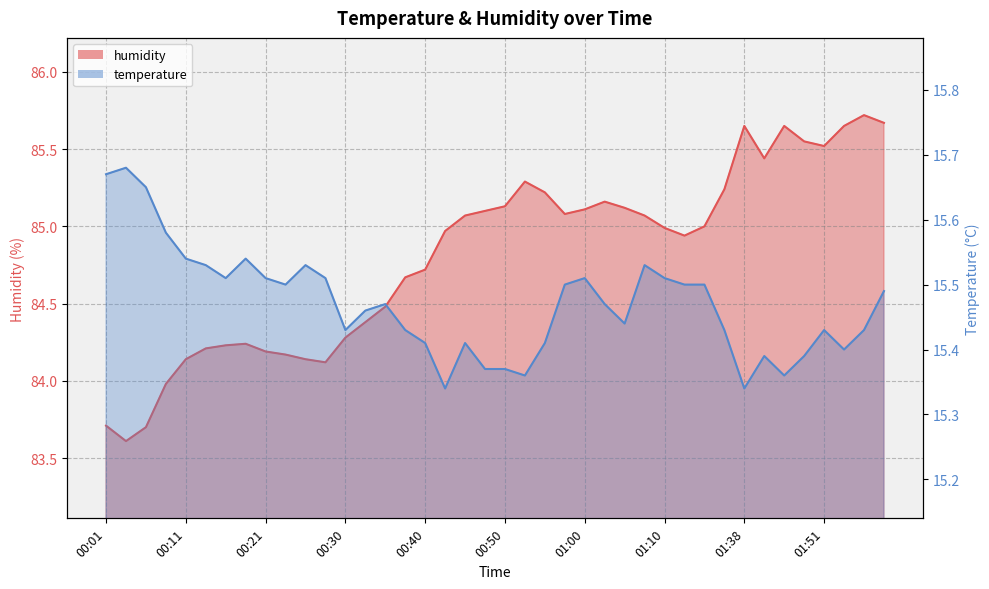

What are all the series names shown in the legend?

temperature, humidity